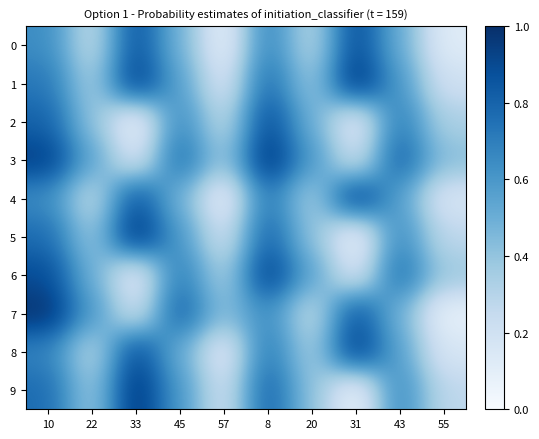

What is the difference between the highest and lowest values at 43?

0.3